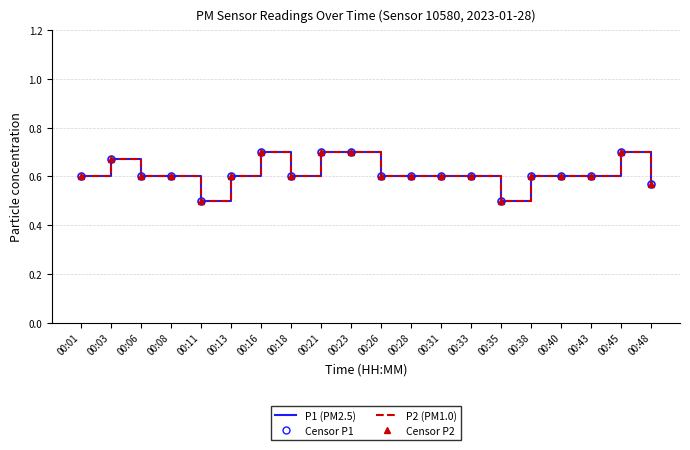

What is the value of the P1 (PM2.5) point at the 19th from the left?

0.7